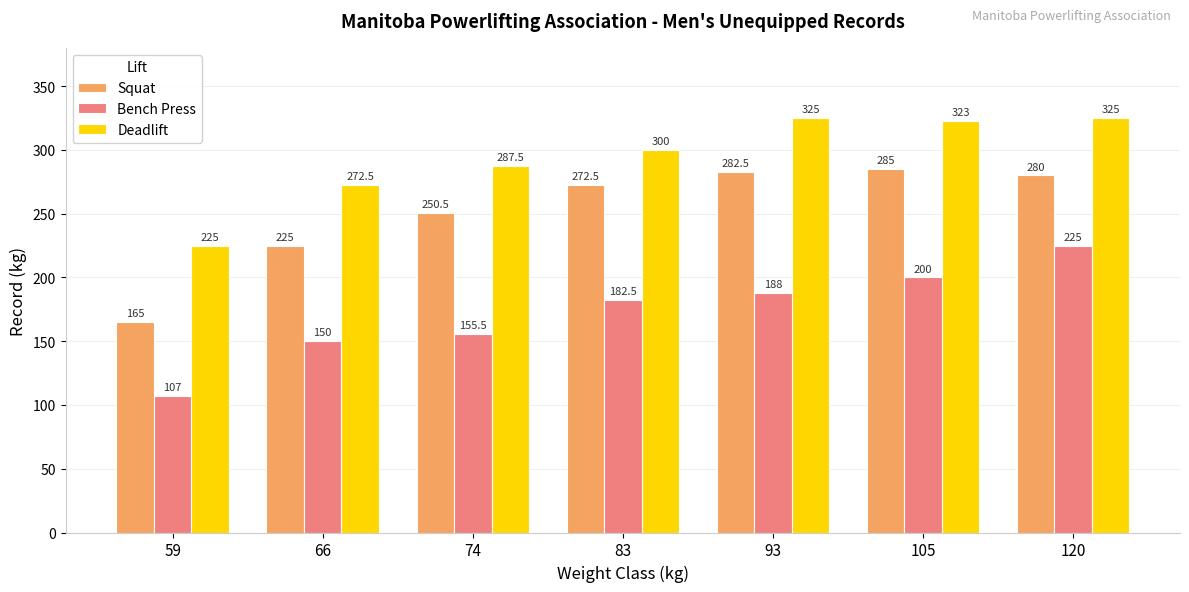

Which category has the lowest value in the Deadlift series?

59